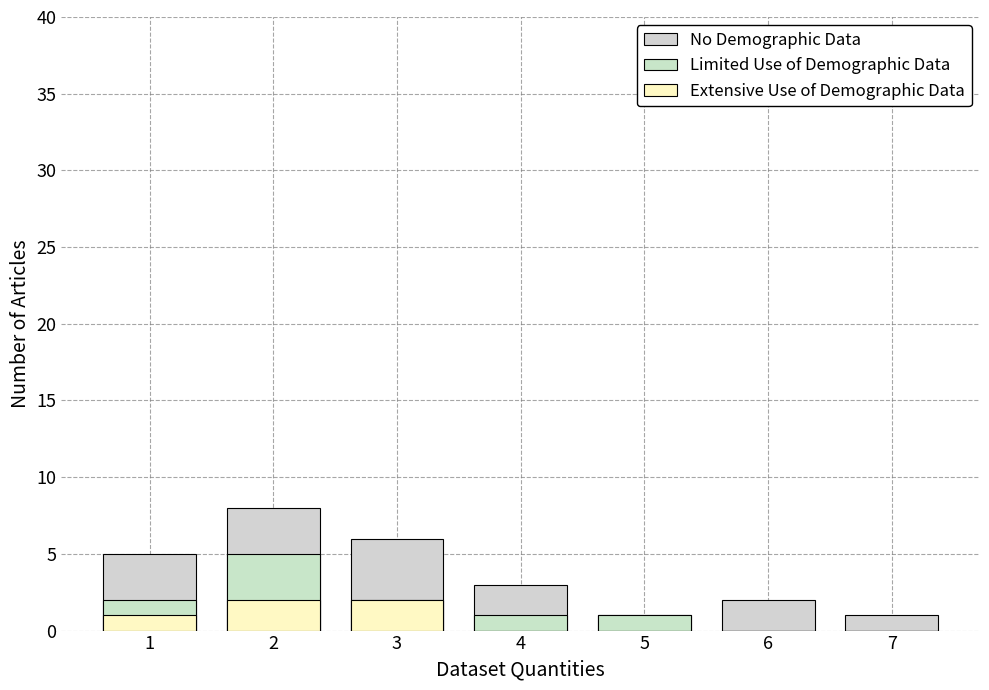

How many No Demographic Data values are between 1 and 6?

6